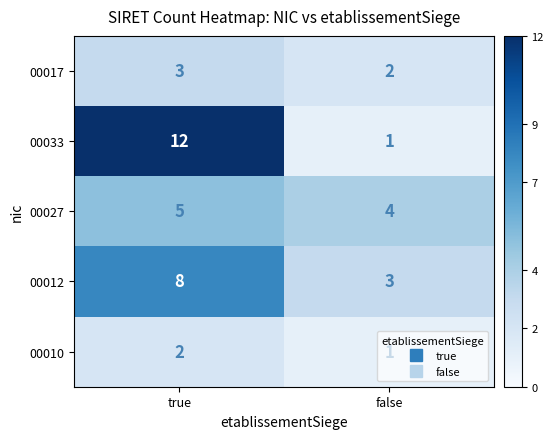

True or false: 00027 has a value of 4 at false.

True